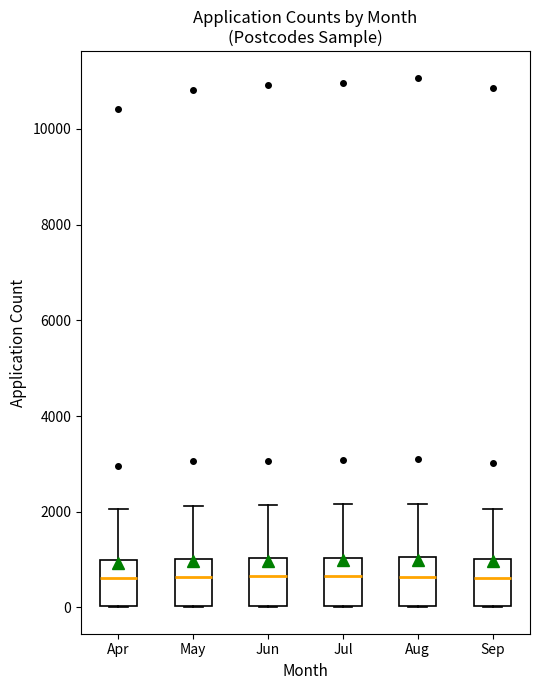

Reading left to right, transcribe this box plot: for each box, give where its median line is, the range the box spans, and where its two whiskers end, as read against the y-axis. The values are not printed on the chart, so give them approximately, as read against the axis.

Apr: median 600, box 0 to 1000, whiskers 0 to 2000
May: median 600, box 0 to 1000, whiskers 0 to 2200
Jun: median 600, box 0 to 1000, whiskers 0 to 2200
Jul: median 600, box 0 to 1000, whiskers 0 to 2200
Aug: median 600, box 0 to 1000, whiskers 0 to 2200
Sep: median 600, box 0 to 1000, whiskers 0 to 2000